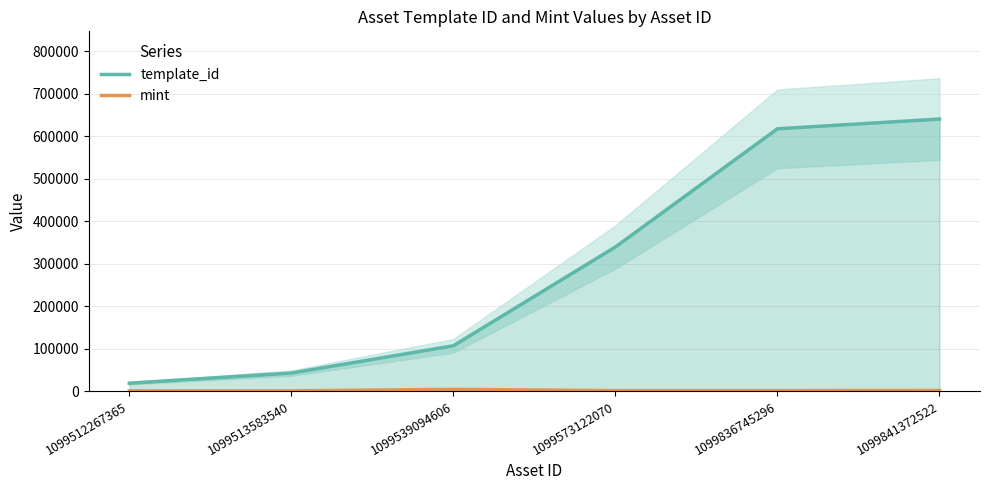

Rank the categories by template_id value from highest to lowest.

1099841372522, 1099836745296, 1099573122070, 1099539094606, 1099513583540, 1099512267365